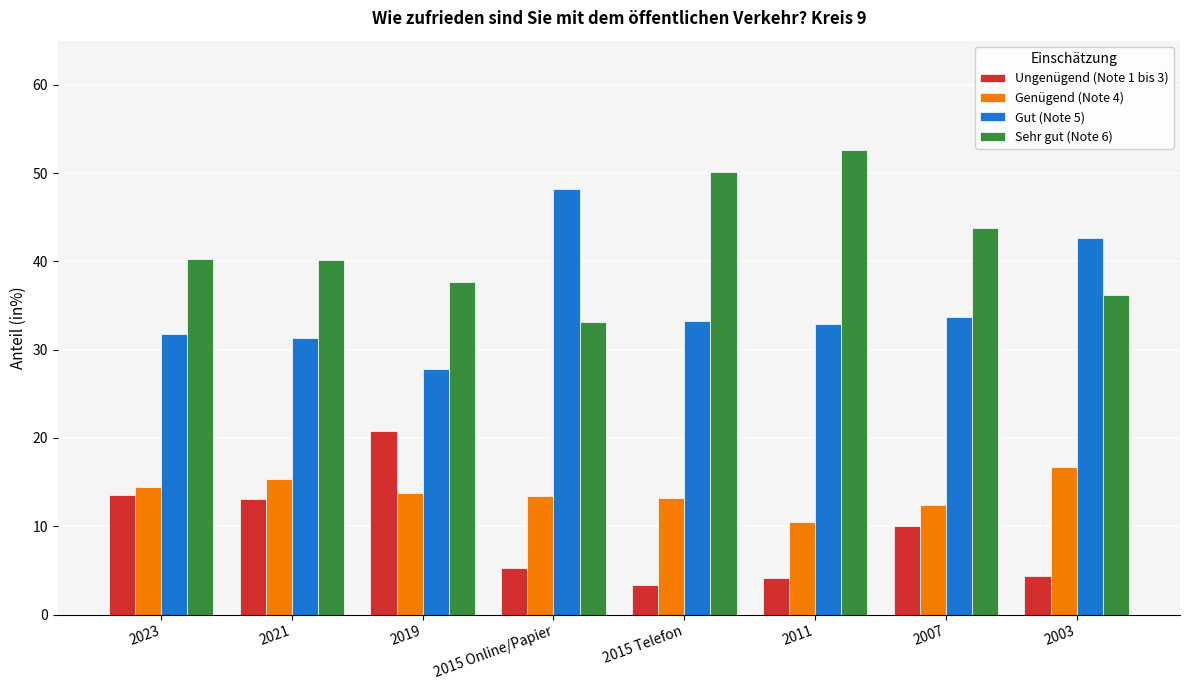

List the series in order of their peak value, highest first.

Sehr gut (Note 6), Gut (Note 5), Ungenügend (Note 1 bis 3), Genügend (Note 4)